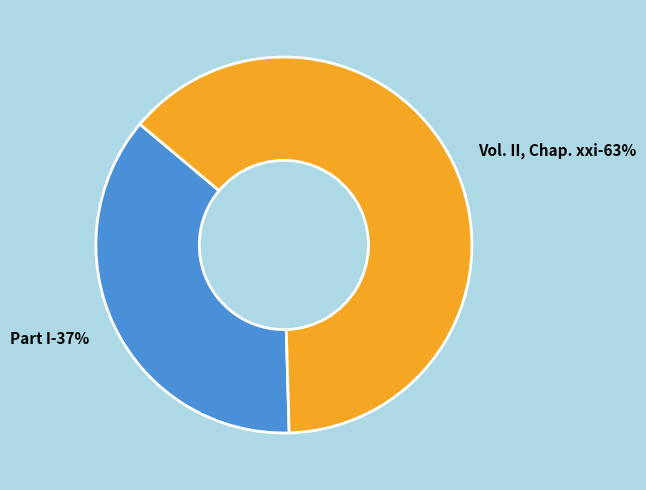

To the nearest percent, what percentage of the pie is Part I?

37%